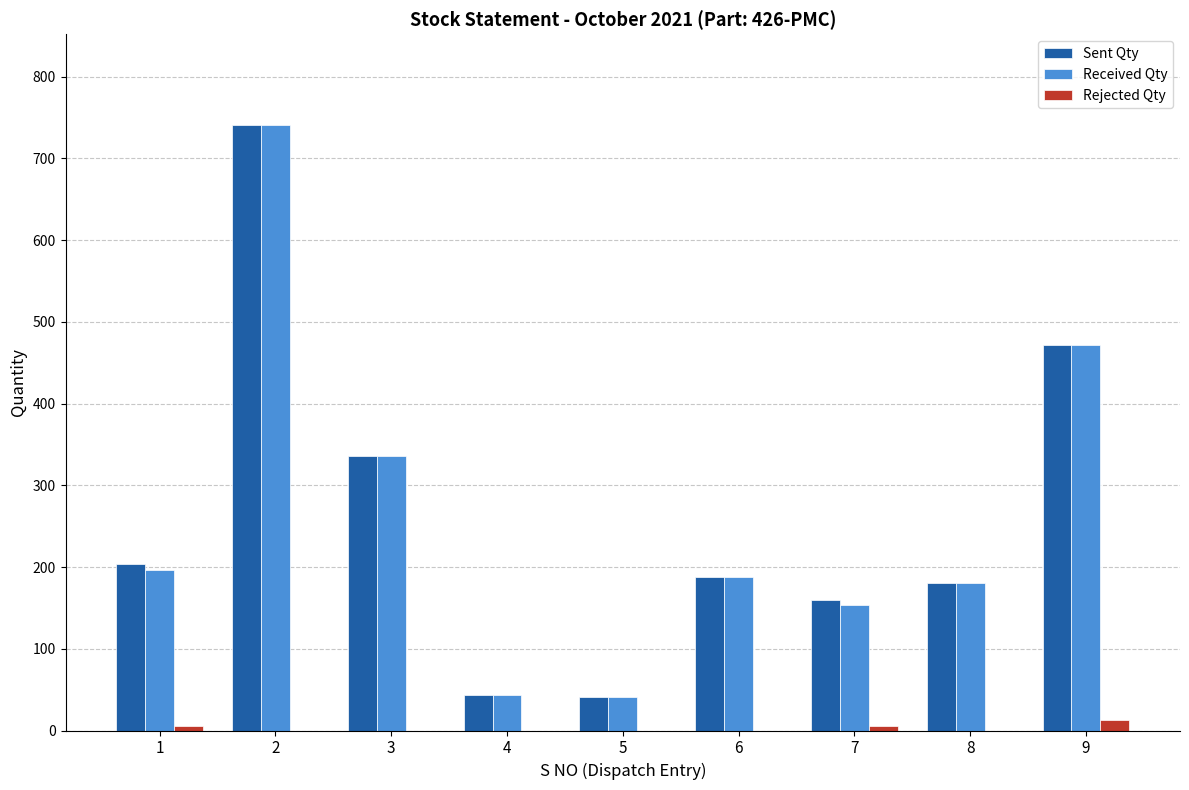

What is the sum of all Received Qty values?

2351